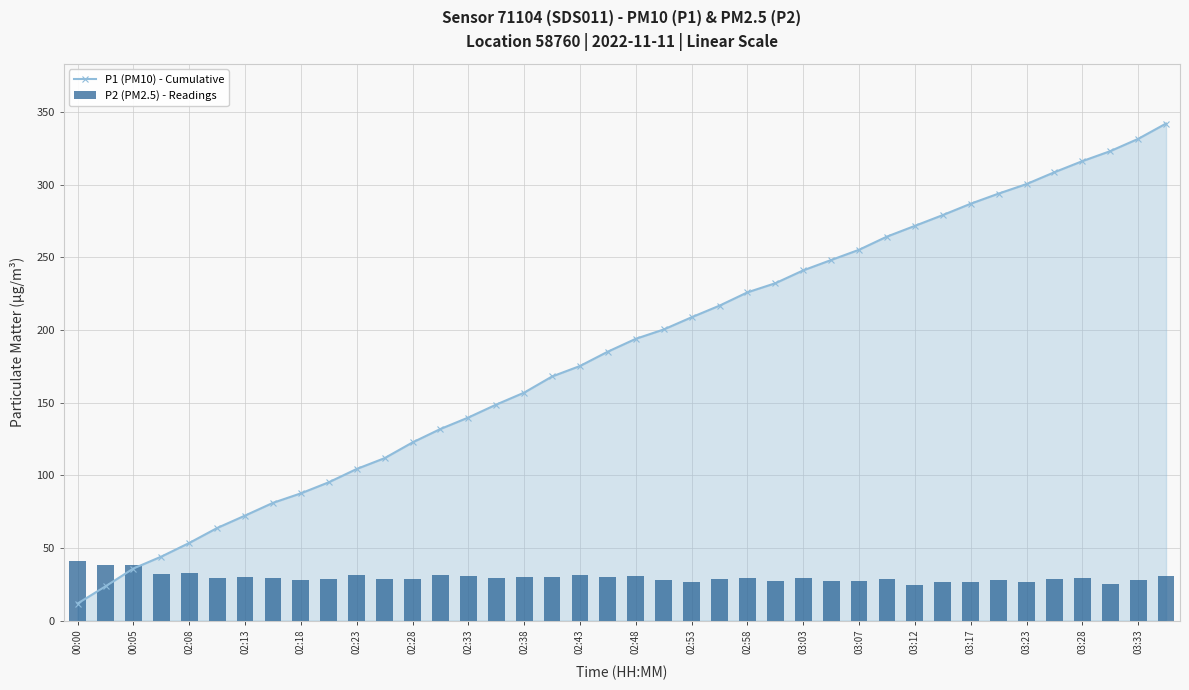

What is the approximate value of P1 (PM10) - Cumulative at 03:12?

271.7